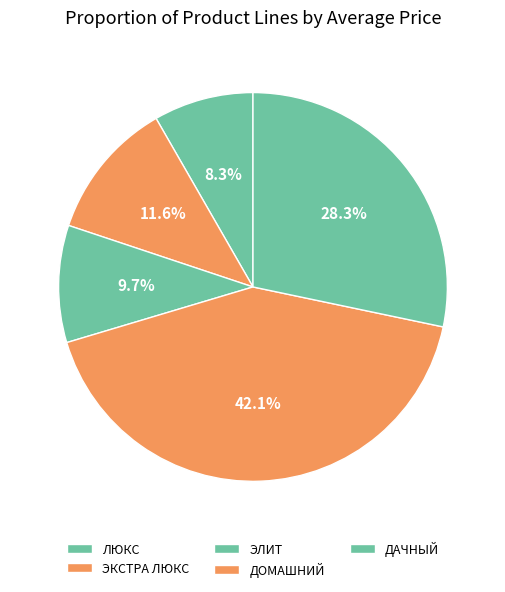

How many slices are in this pie chart?

5